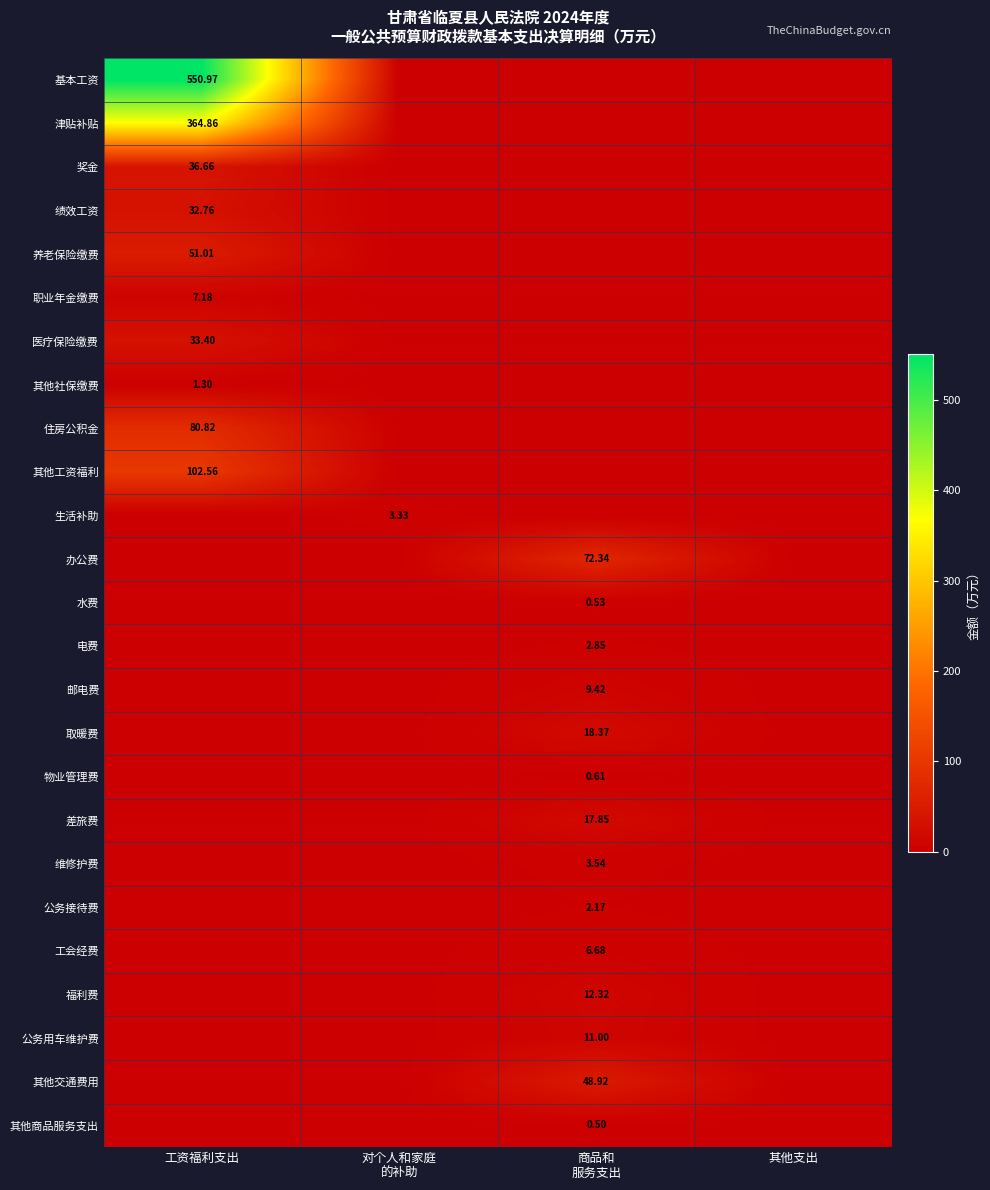

Is the value of 基本工资 at 工资福利支出 greater than the value of 养老保险缴费 at 工资福利支出?

Yes